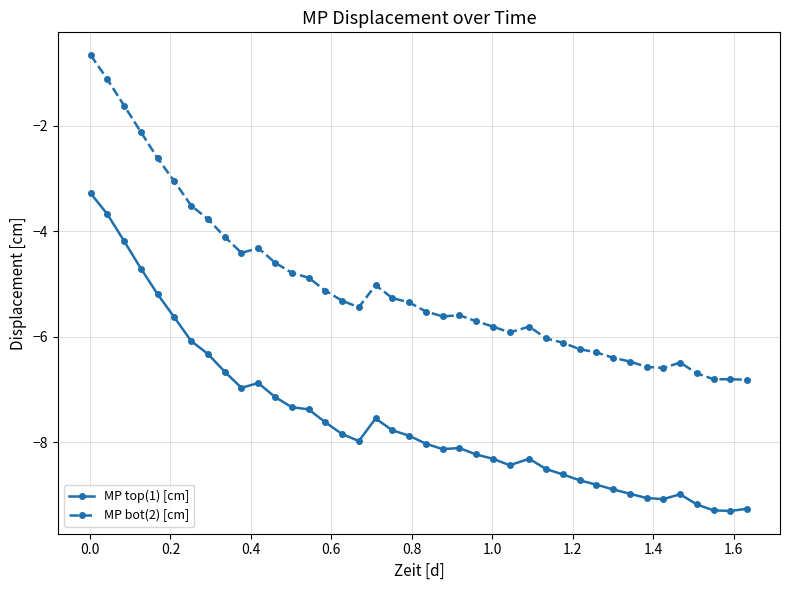

Rank the series by their maximum value, from lowest to highest.

MP top(1) [cm], MP bot(2) [cm]